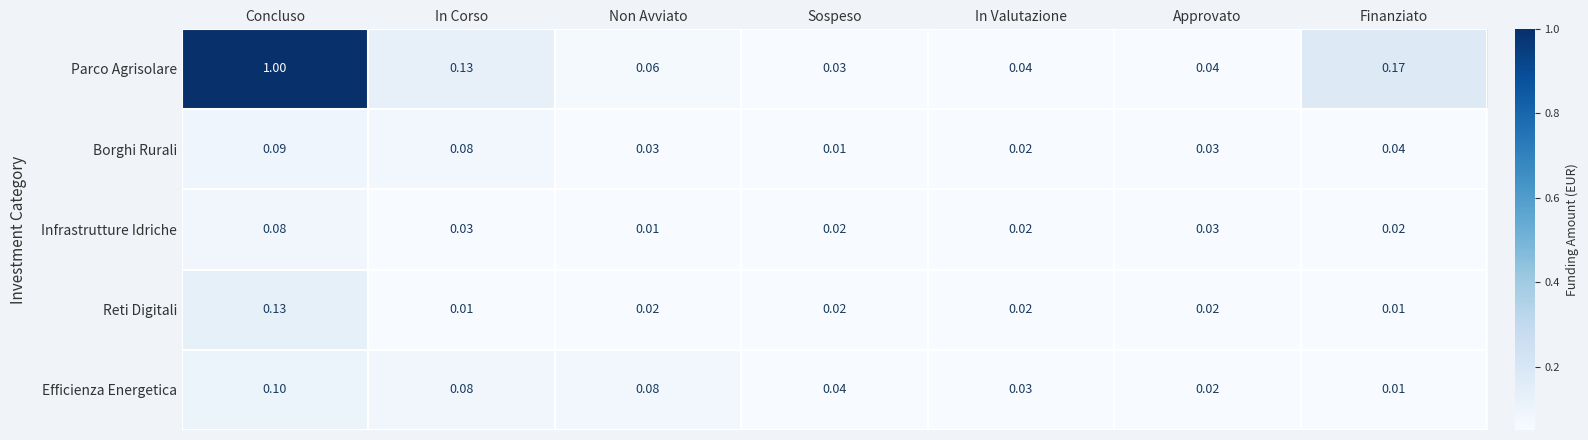

At Non Avviato, list the series in order from largest to smallest.

Efficienza Energetica, Parco Agrisolare, Borghi Rurali, Reti Digitali, Infrastrutture Idriche